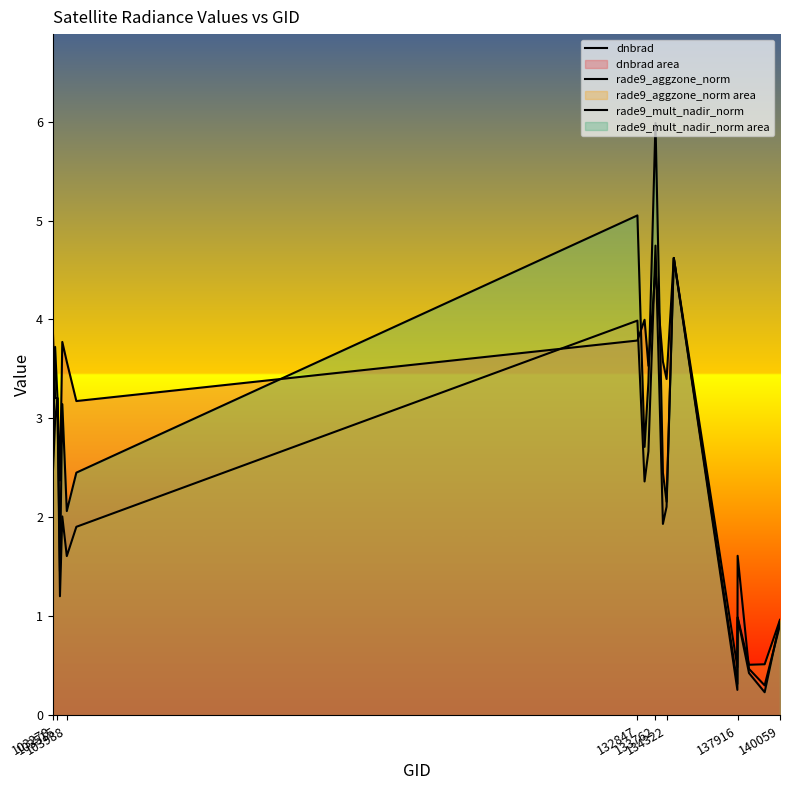

Which series has the largest total across all categories?

dnbrad